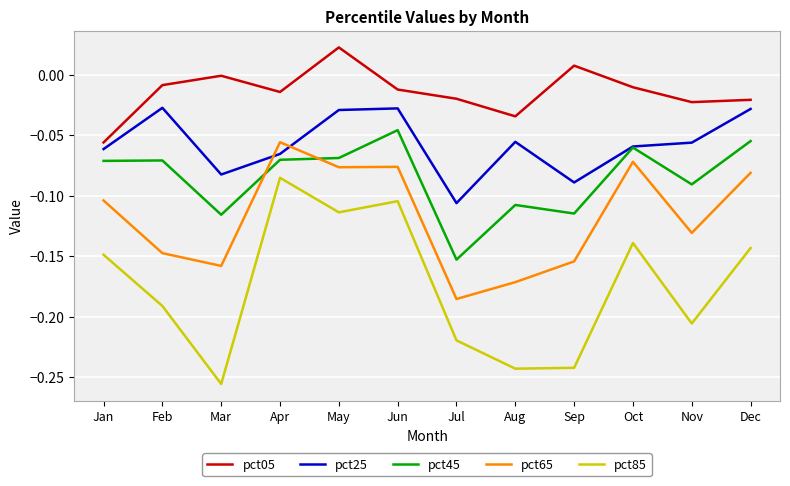

Is the value of pct45 at Aug greater than the value of pct85 at Jul?

Yes